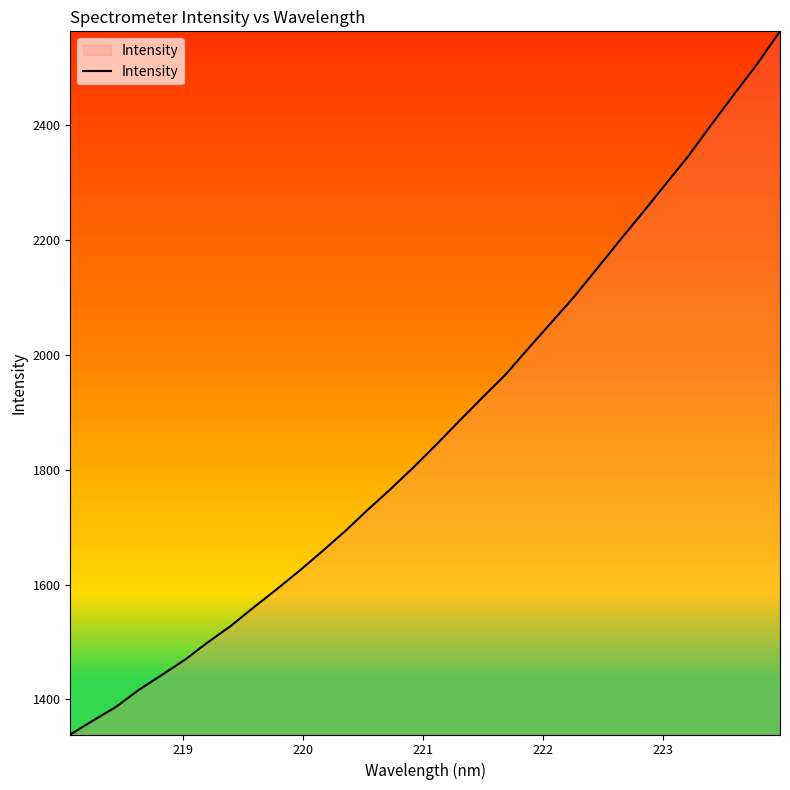

What is the maximum value shown in the chart?

2563.5